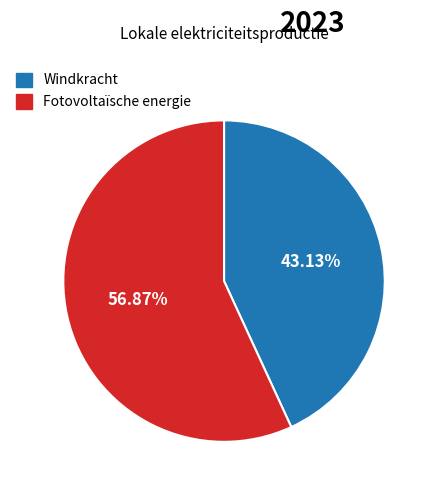

How many slices are in this pie chart?

2